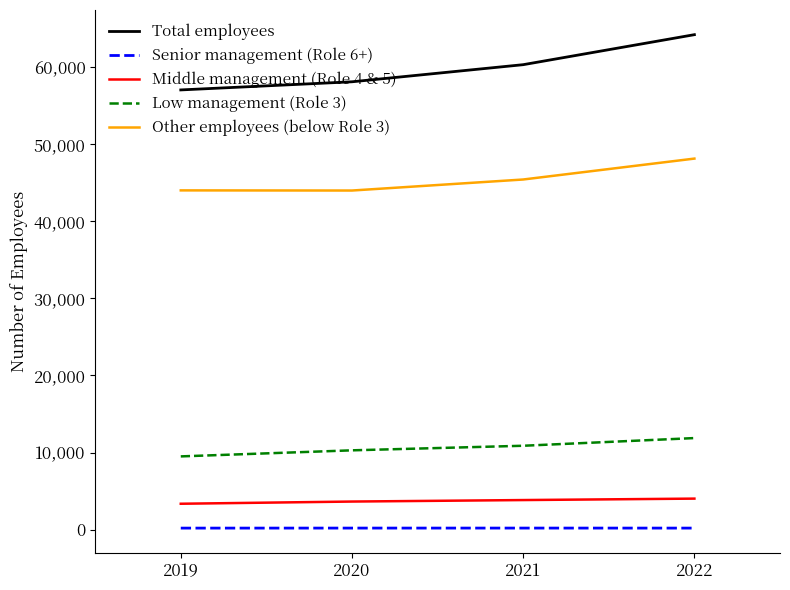

The value of Middle management (Role 4 & 5) at 2021 is 6305. True or false?

False